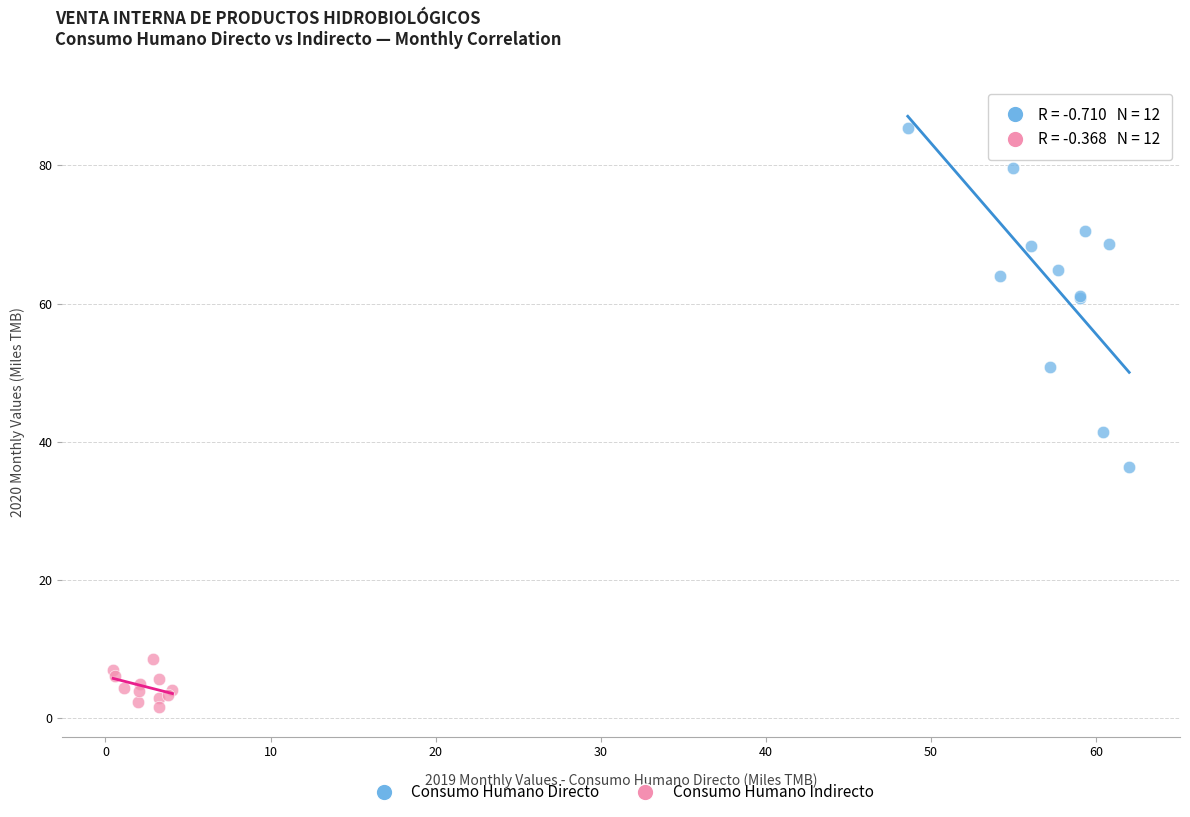

Which series contains the highest Y value?

Consumo Humano Directo